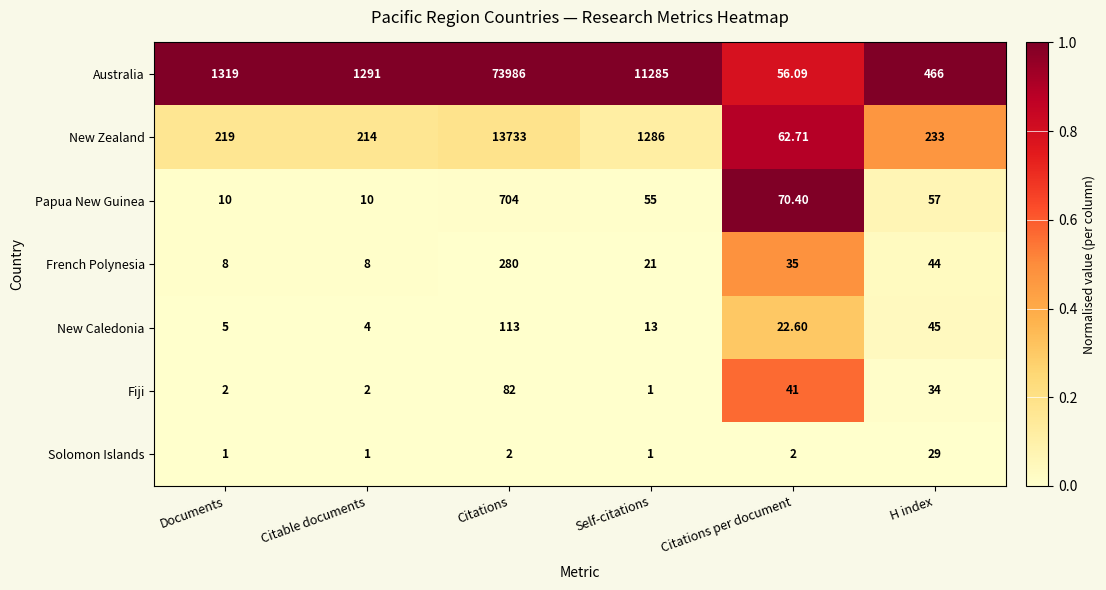

At Citations, list the series in order from smallest to largest.

Solomon Islands, Fiji, New Caledonia, French Polynesia, Papua New Guinea, New Zealand, Australia